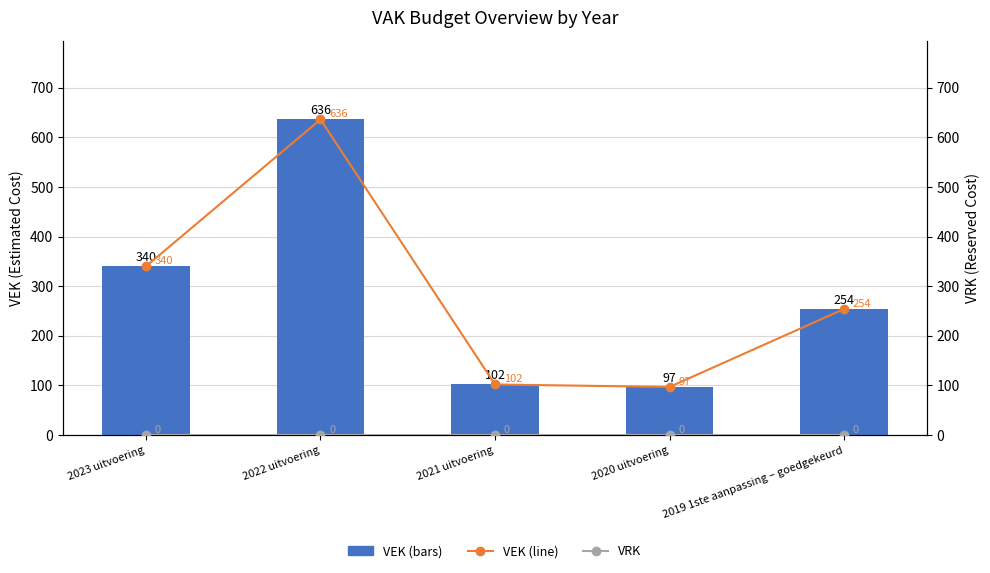

Reading right to left, list all the values displayed in this chart.

VEK: 254	97	102	636	340
VEK (line): 254	97	102	636	340
VRK: 0	0	0	0	0